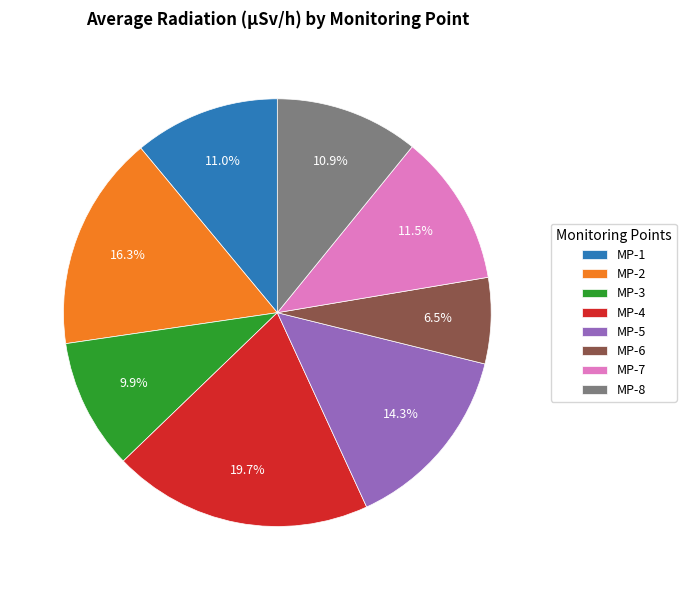

How many segments does this pie chart have?

8